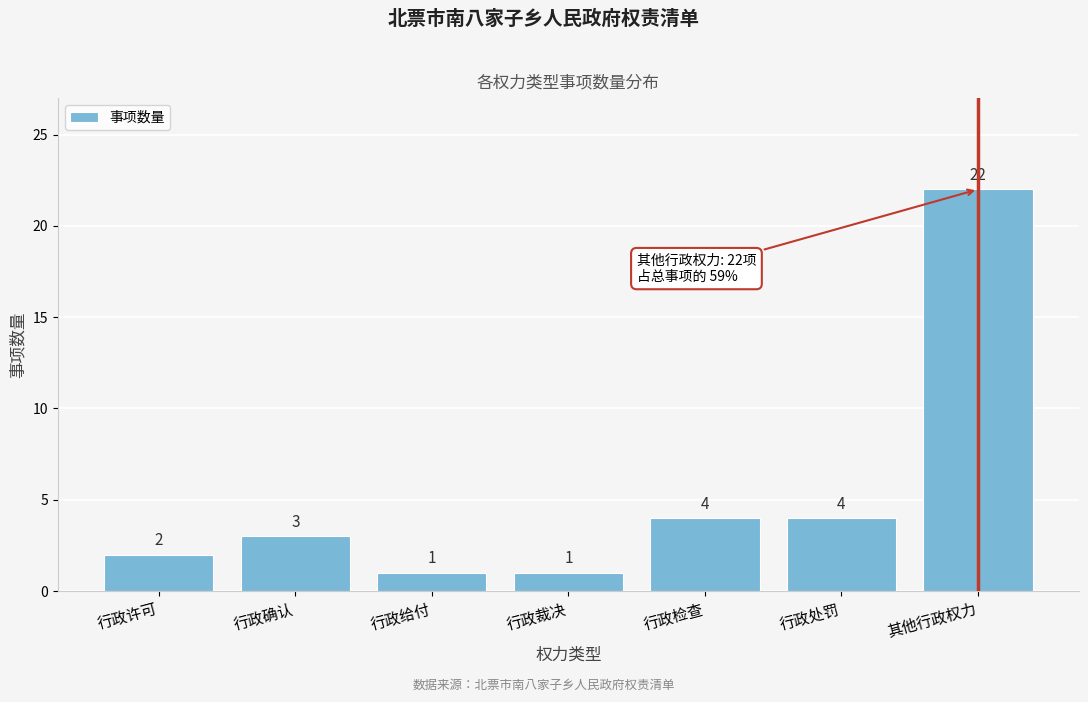

Reading left to right, extract all data points from this chart.

行政许可=2	行政确认=3	行政给付=1	行政裁决=1	行政检查=4	行政处罚=4	其他行政权力=22